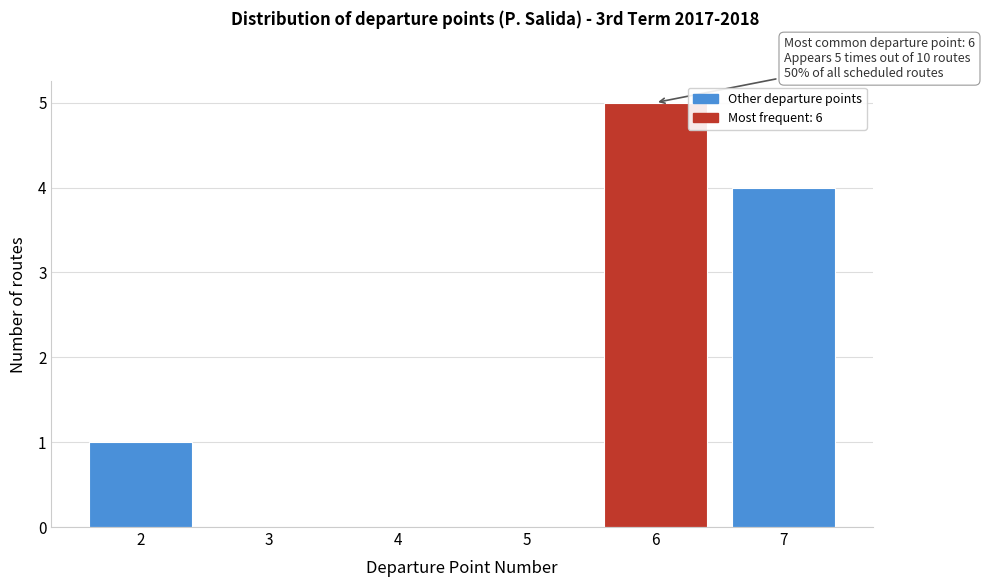

Which range on the x-axis has the tallest bar?

5.5 to 6.5